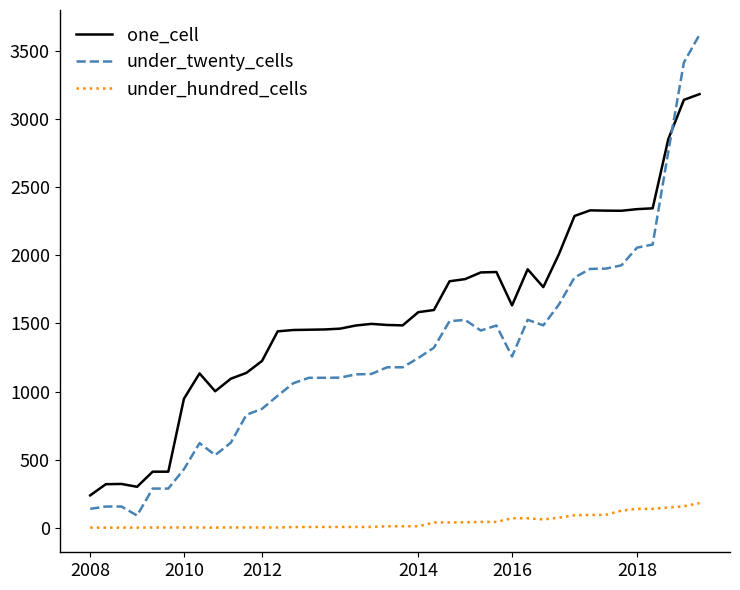

Which series has the largest total across all categories?

one_cell